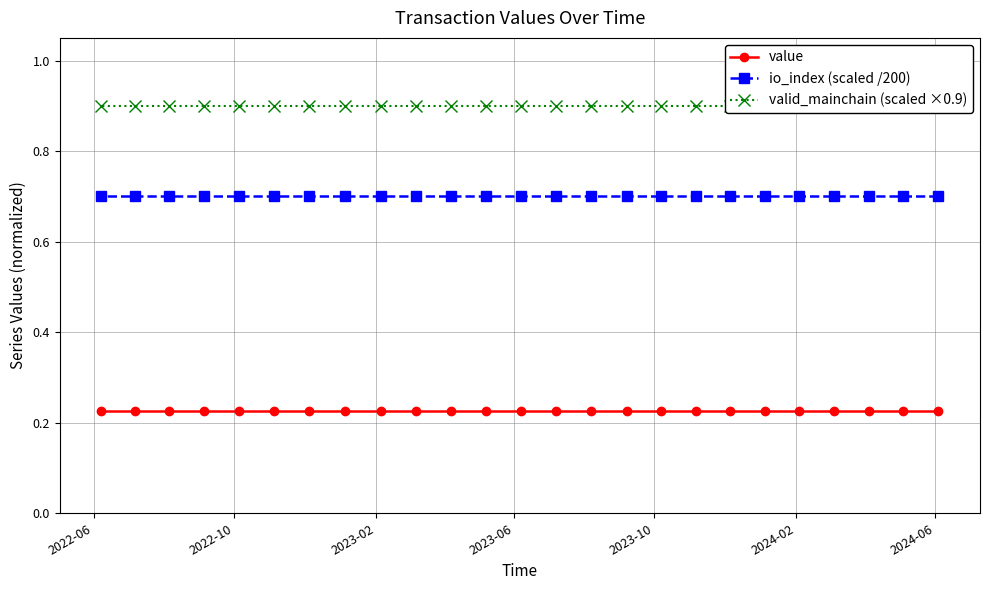

What is the sum of all io_index (scaled /200) values?

17.5